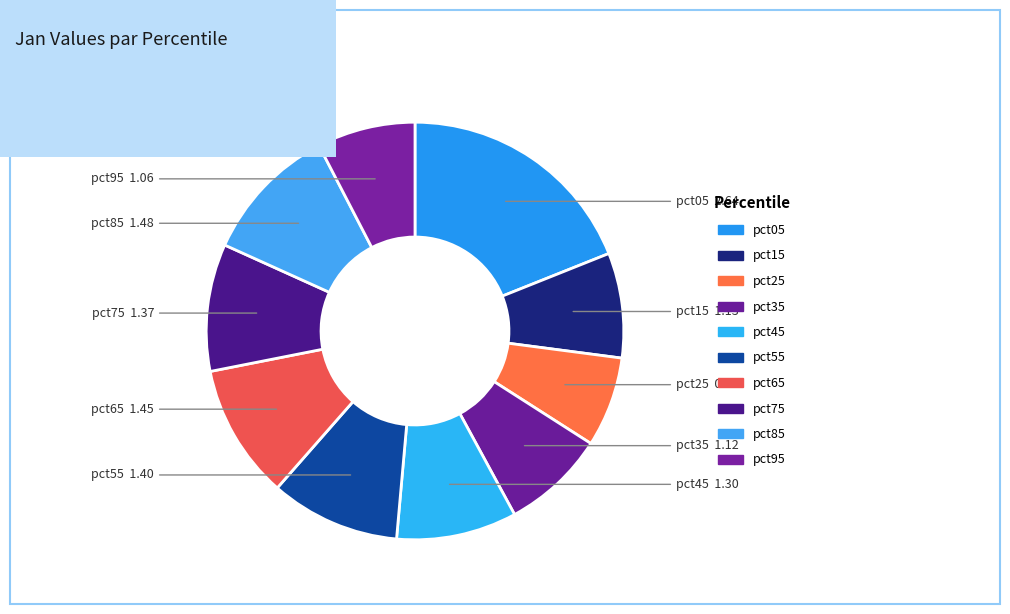

What percentage is the pct65 slice, to the nearest percent?

10%